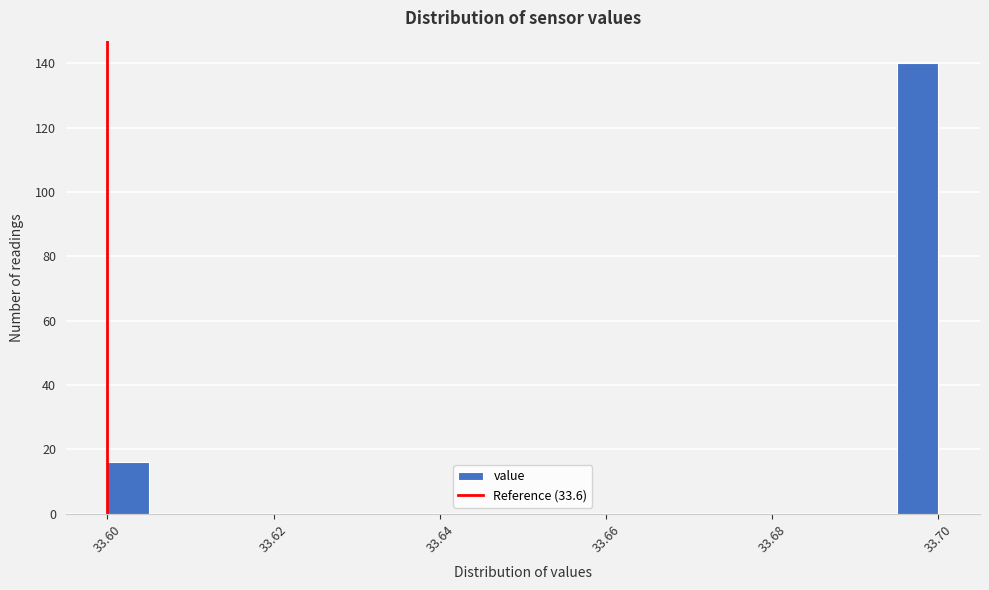

Around what value on the x-axis is the tallest bar? Give the approximate position of its centre, as read against the axis.

33.698